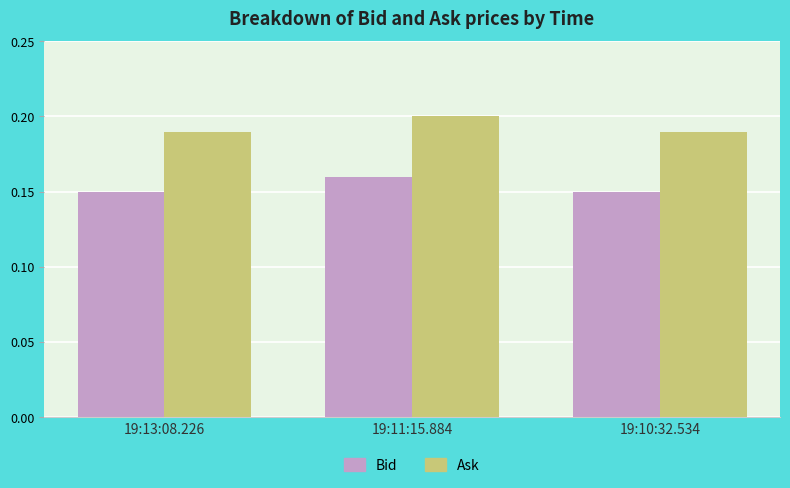

What is the sum of all Ask values?

0.6